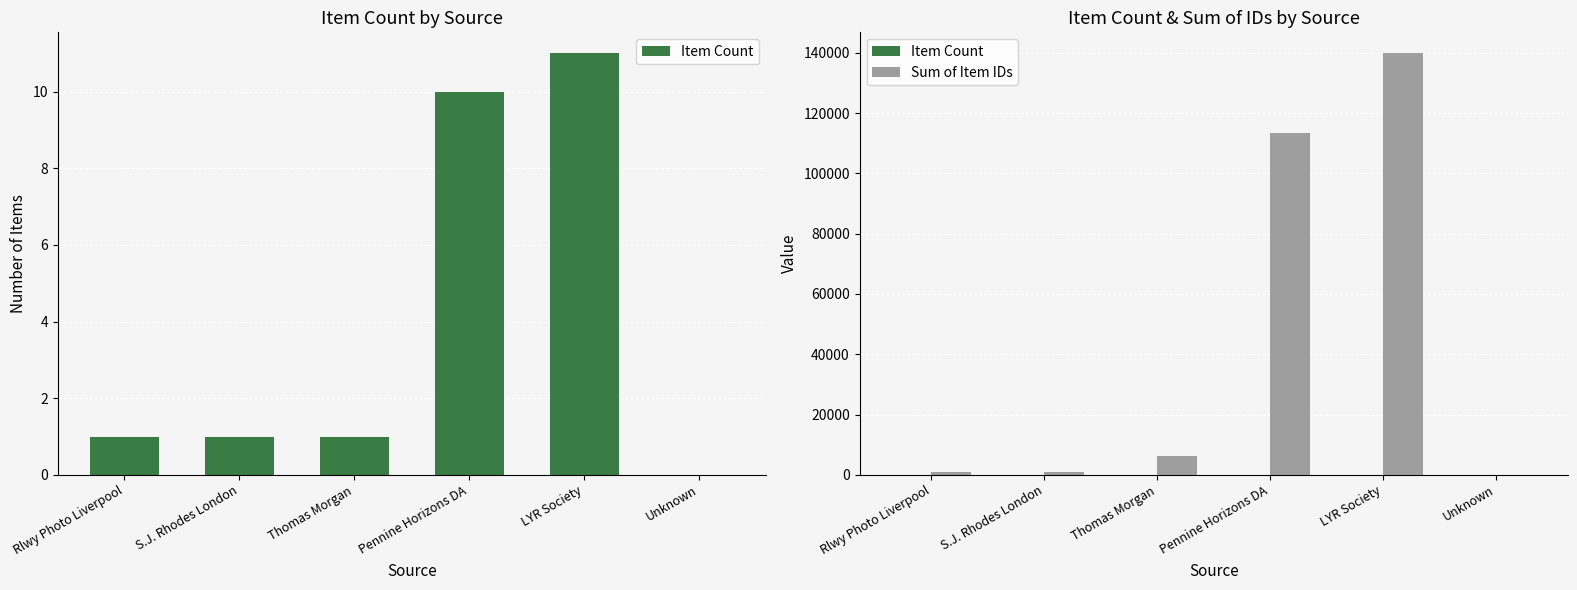

Rank the series at Pennine Horizons DA from lowest to highest value.

Item Count, Sum of Item IDs